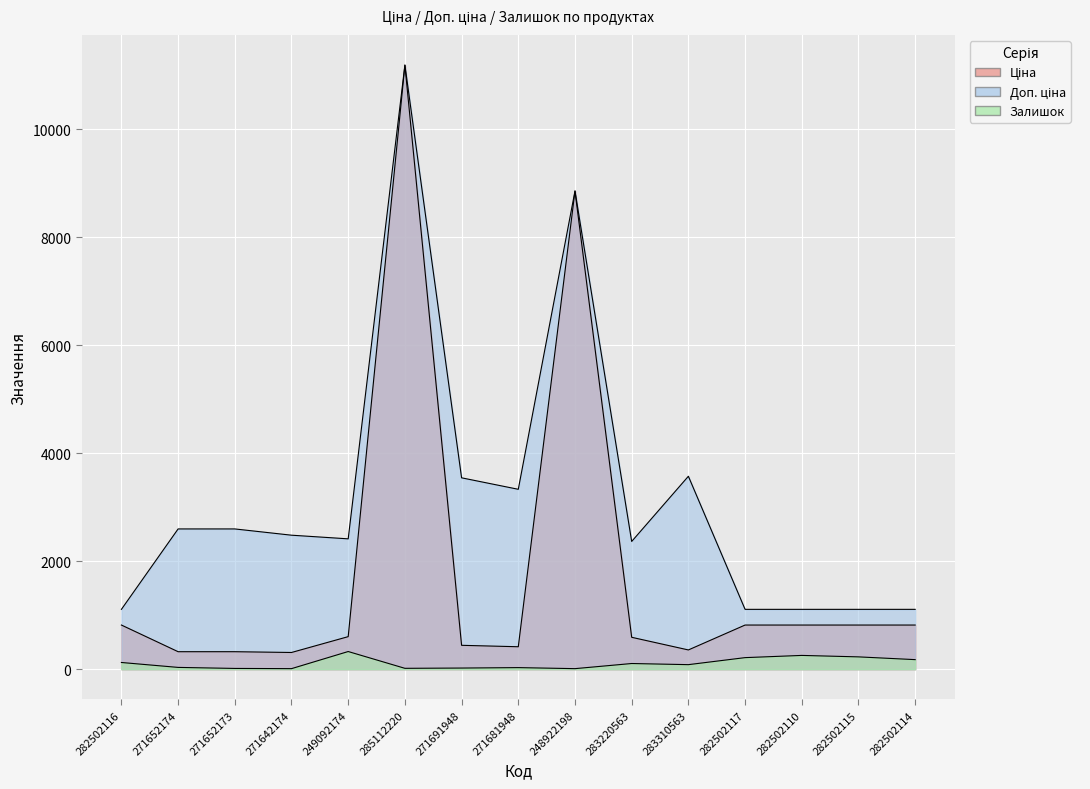

What is the maximum value for Доп. ціна?

11188.2